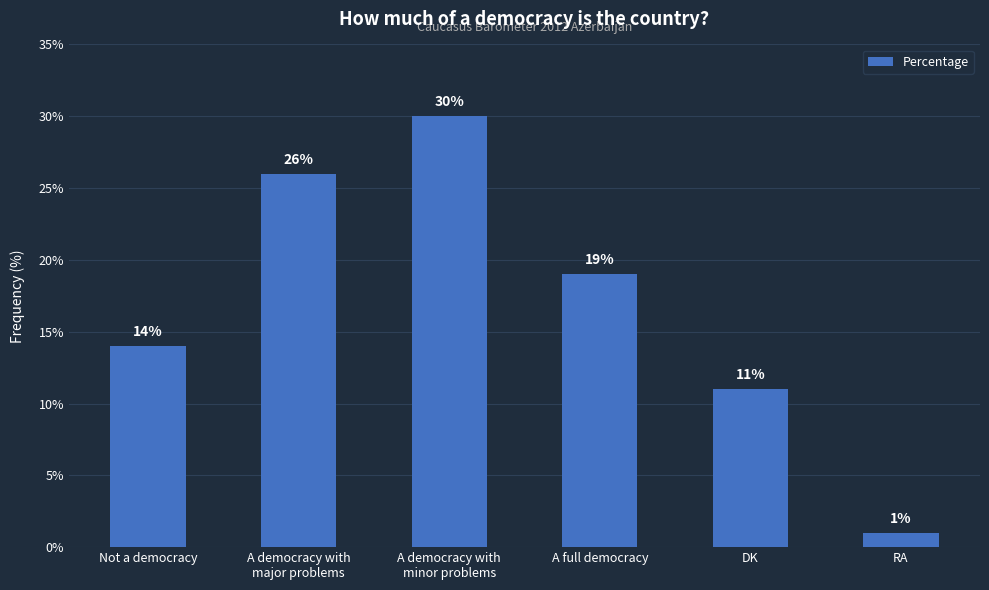

List the labels in order of value, largest first.

A democracy with
minor problems, A democracy with
major problems, A full democracy, Not a democracy, DK, RA